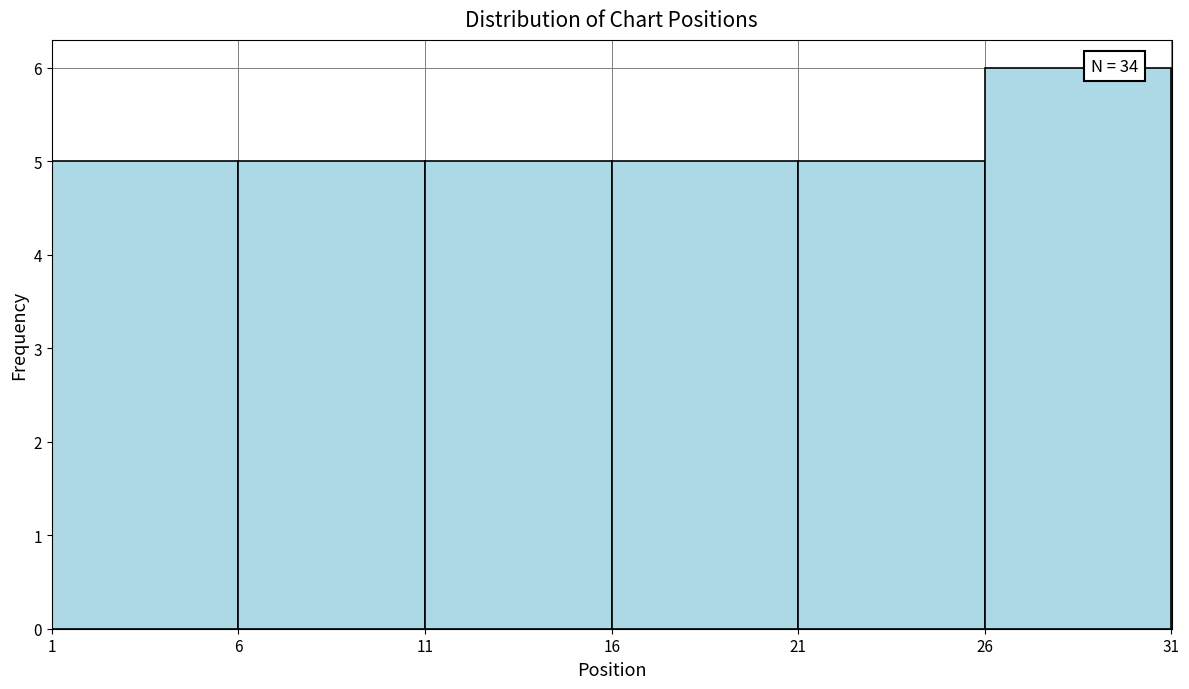

Over which range of the x-axis is the bar tallest?

26 to 31